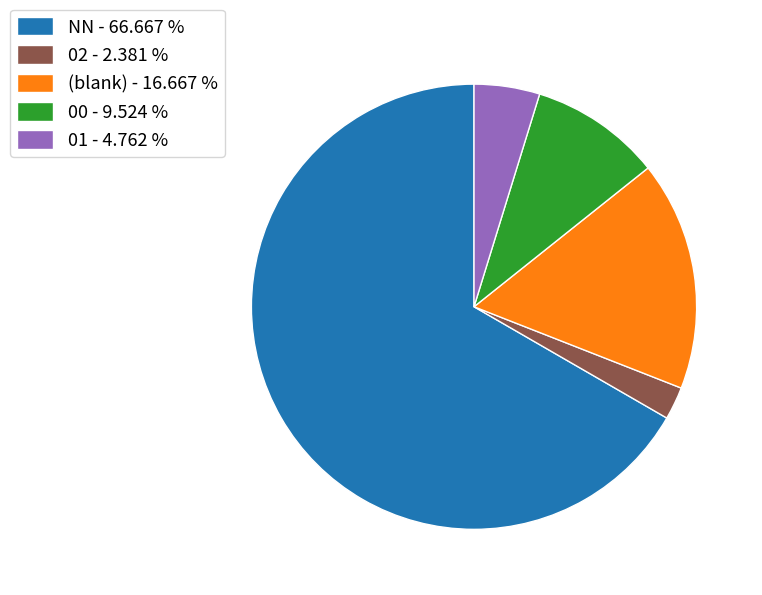

Rank the categories by value from highest to lowest.

NN - 66.667 %, (blank) - 16.667 %, 00 - 9.524 %, 01 - 4.762 %, 02 - 2.381 %